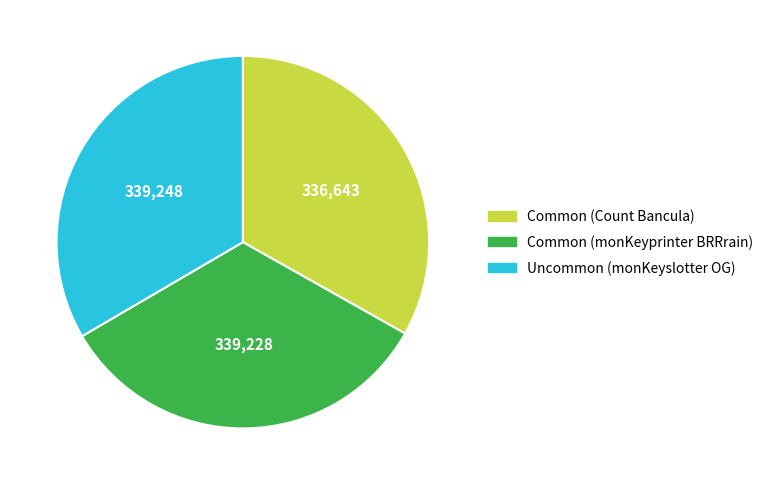

Is there any slice that represents more than half of the pie?

No